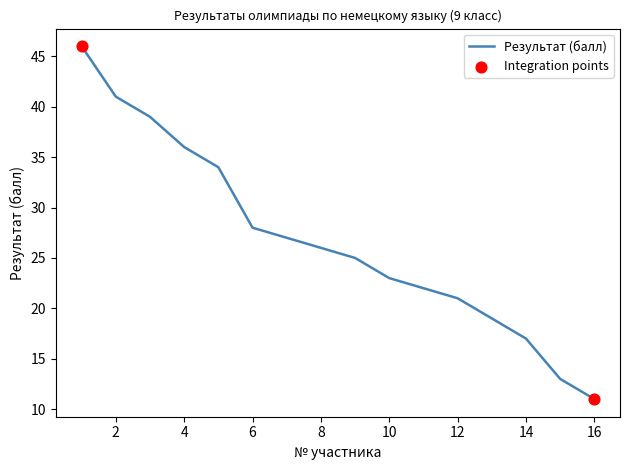

What is the greatest value displayed?

46